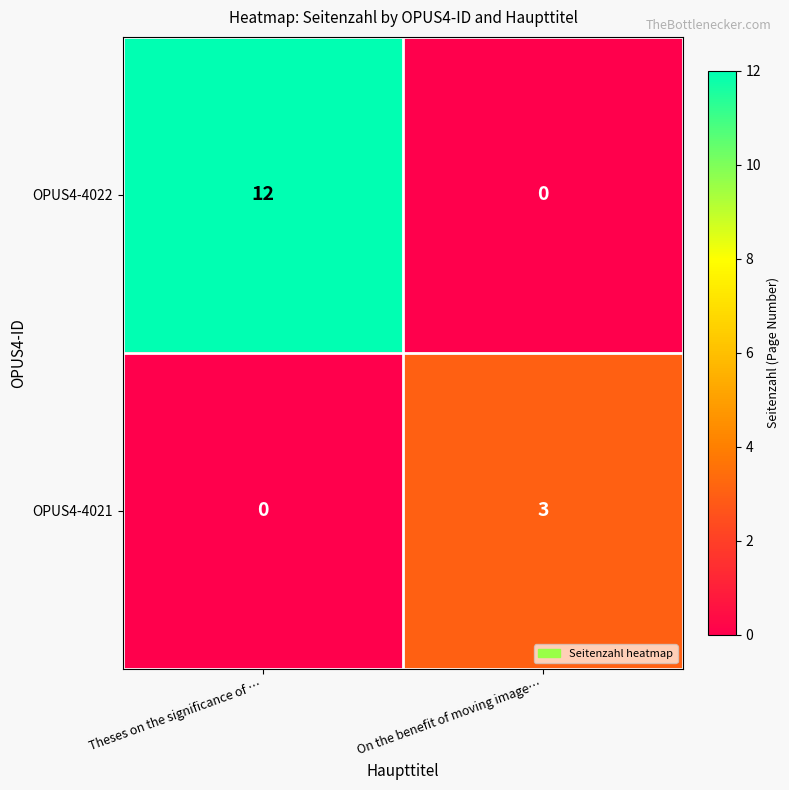

What is the greatest value displayed?

12